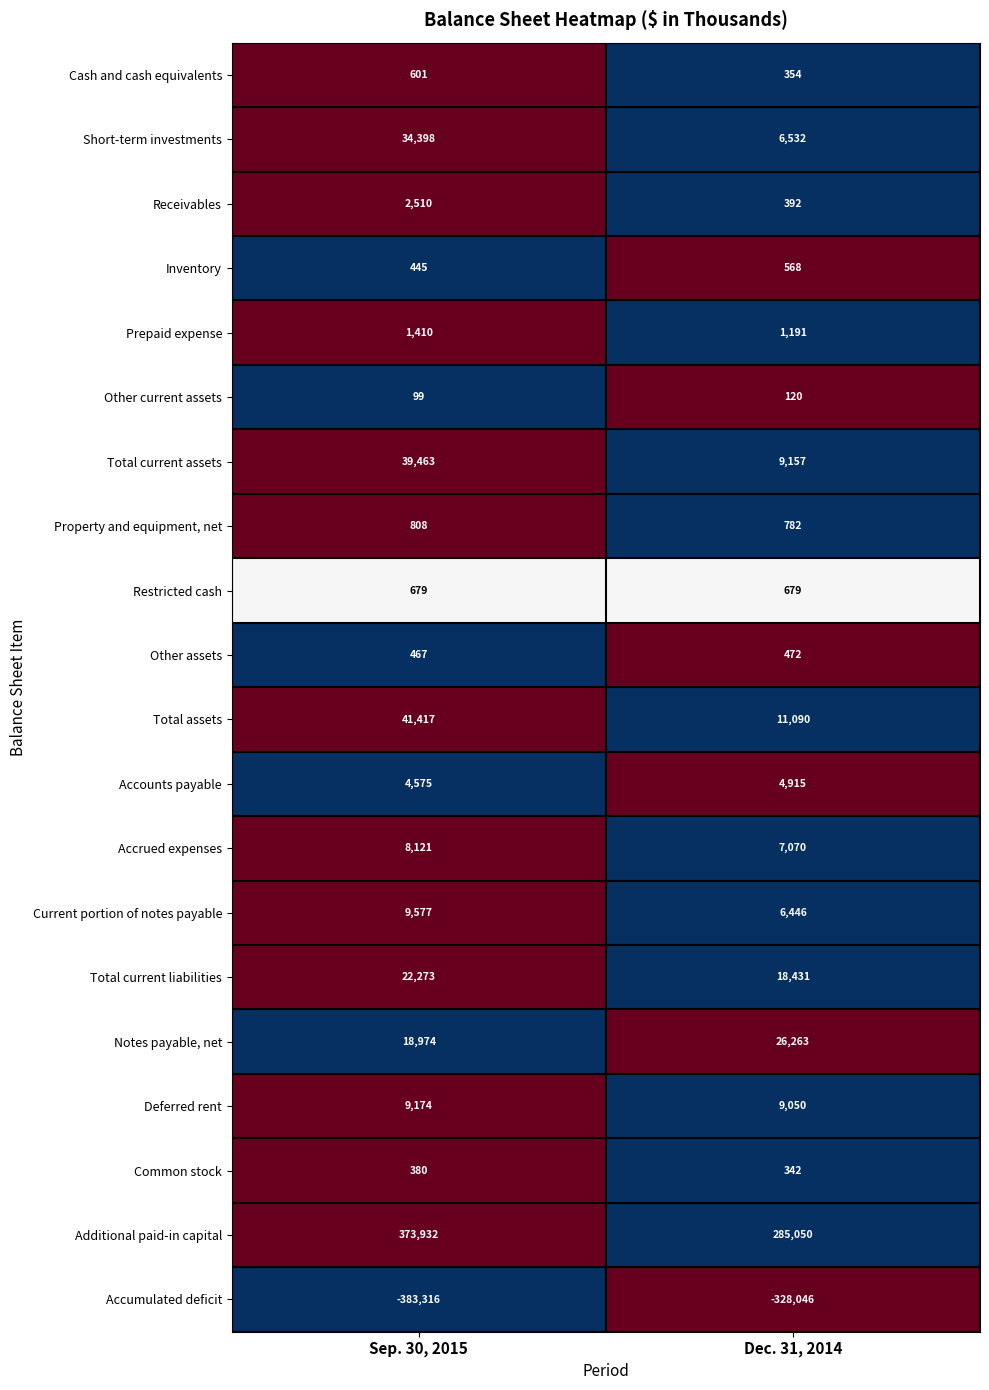

What is the total value across all series at Sep. 30, 2015?

185987